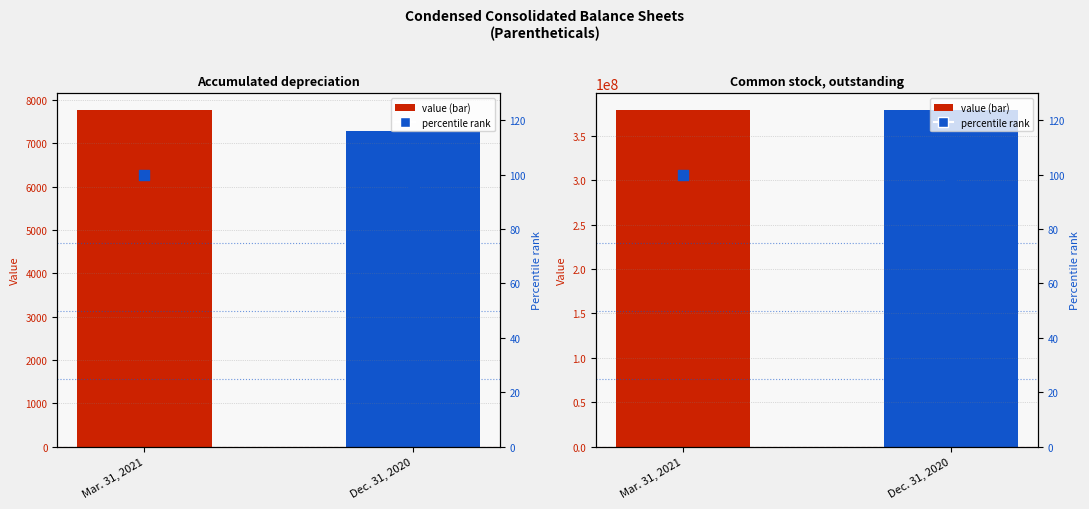

Which series contains the lowest Y value?

percentile rank within sample